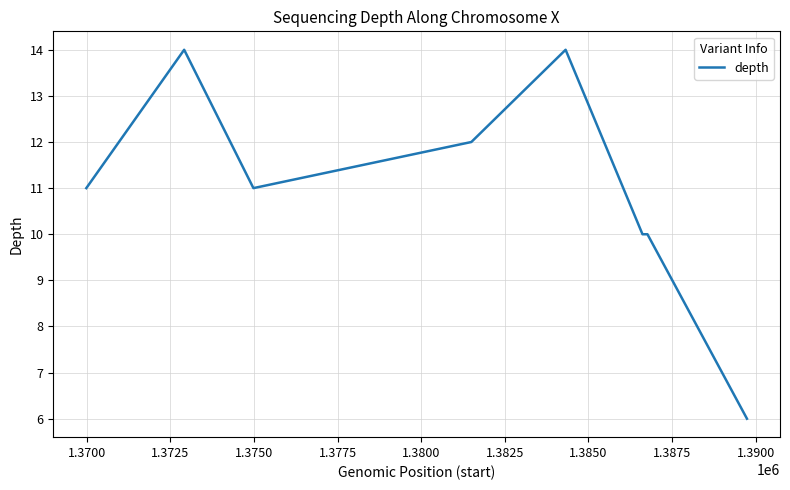

What is the smallest value displayed?

6